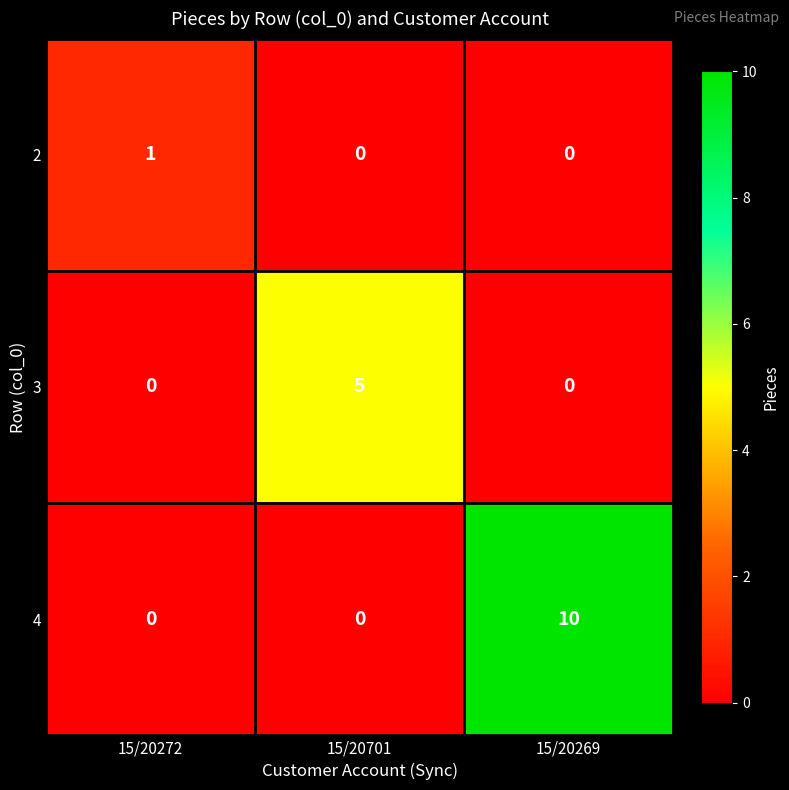

Reading left to right, what are all the values shown in this chart?

2: 15/20272=1	15/20701=0	15/20269=0
3: 15/20272=0	15/20701=5	15/20269=0
4: 15/20272=0	15/20701=0	15/20269=10